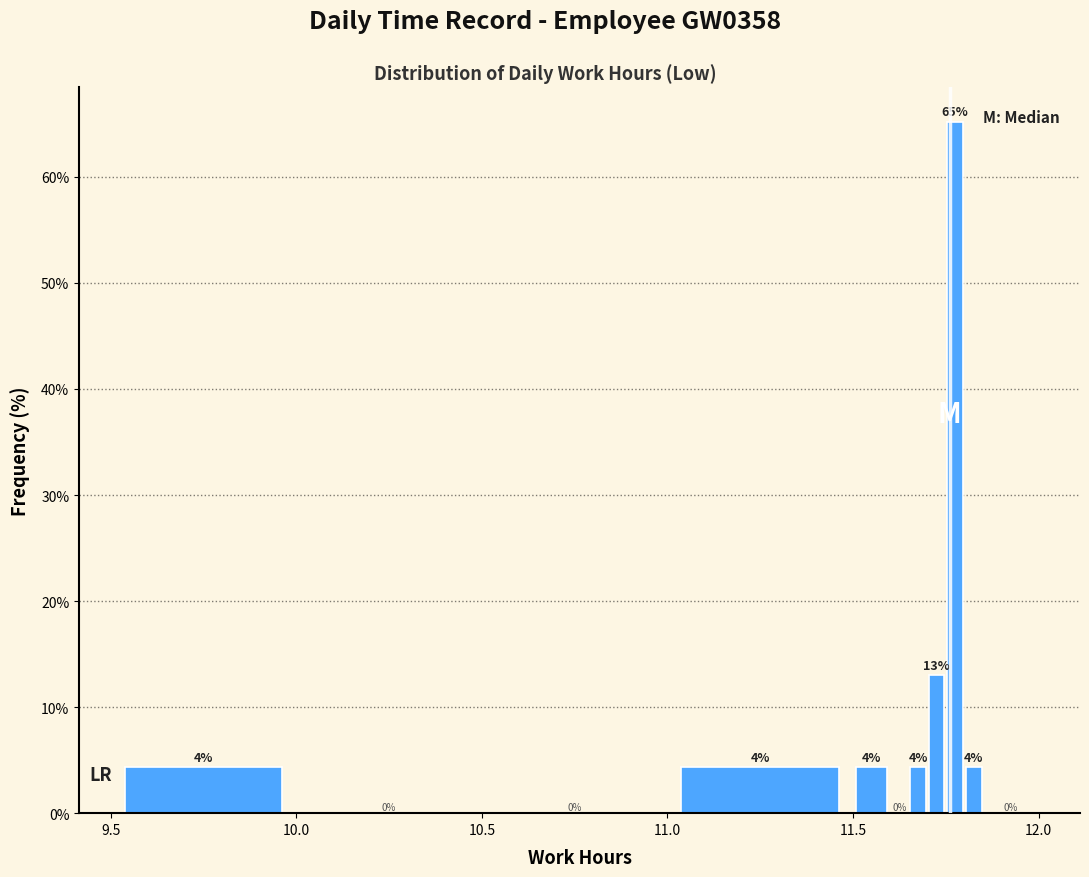

Read against the x-axis, roughly where is the centre of the tallest bar?

11.80